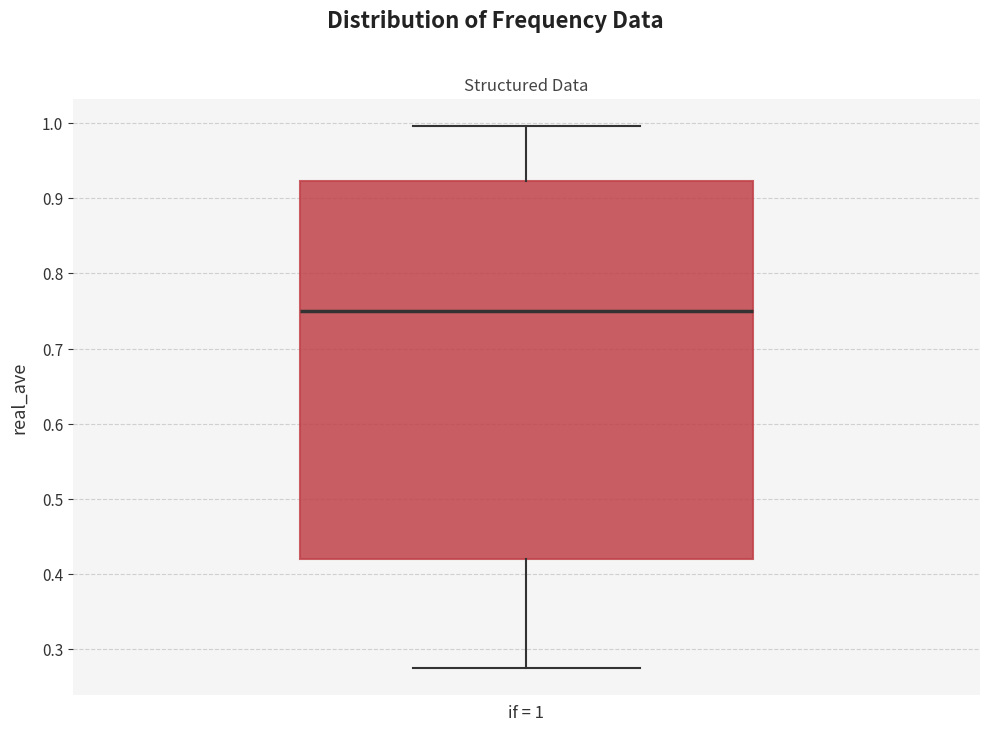

Where does the median line of the box for if = 1 sit on the y-axis? The values are not printed on the chart, so give them approximately, as read against the axis.

0.75